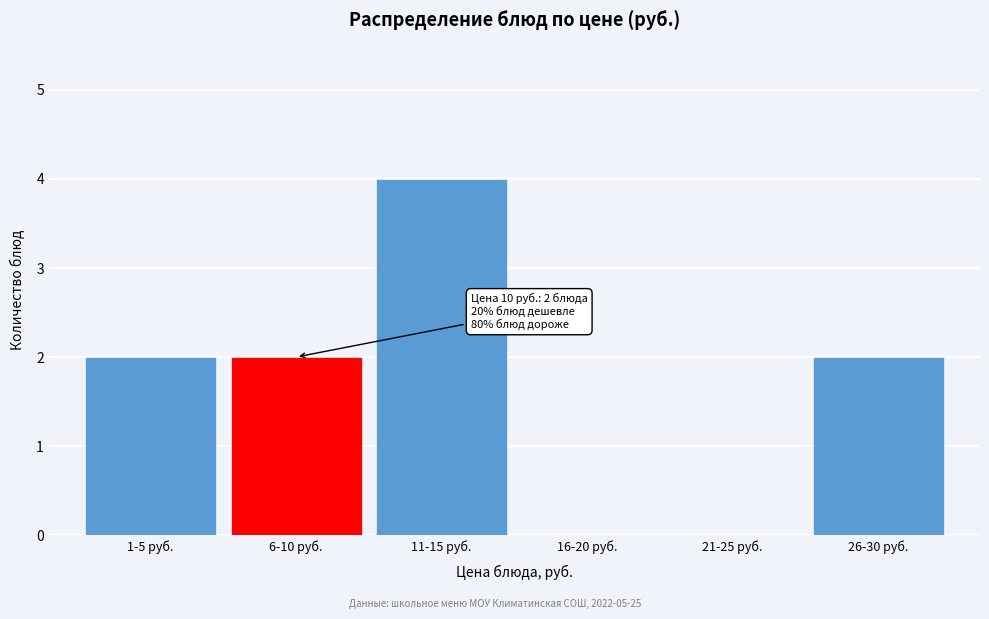

Reading left to right, transcribe all the data shown in this chart.

1-5 руб.=2	6-10 руб.=2	11-15 руб.=4	16-20 руб.=0	21-25 руб.=0	26-30 руб.=2